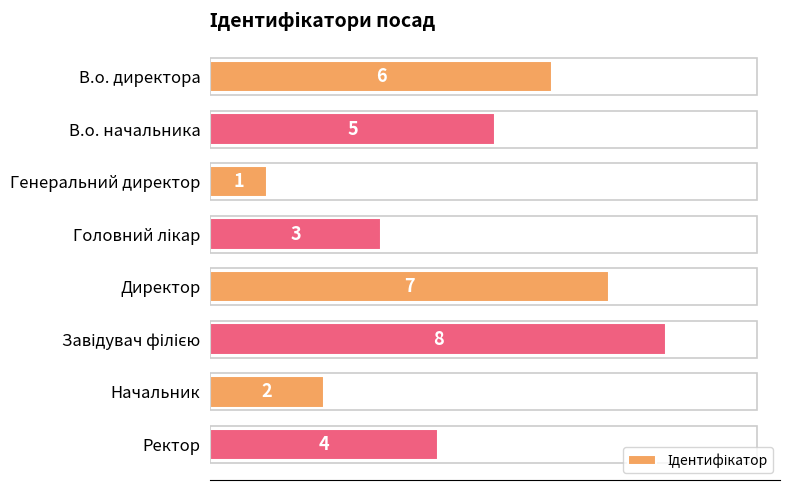

Are the bars horizontal?

Yes